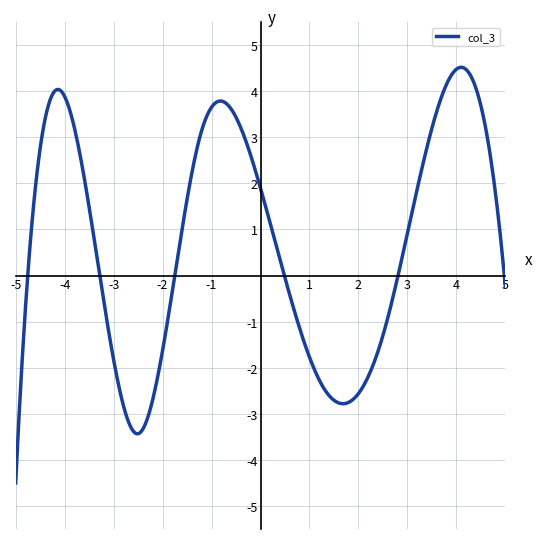

What is the maximum value shown in the chart?

4.5